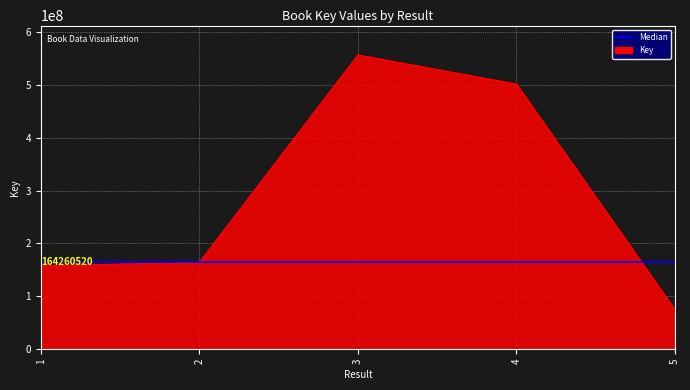

Count the number of data series in this chart.

1